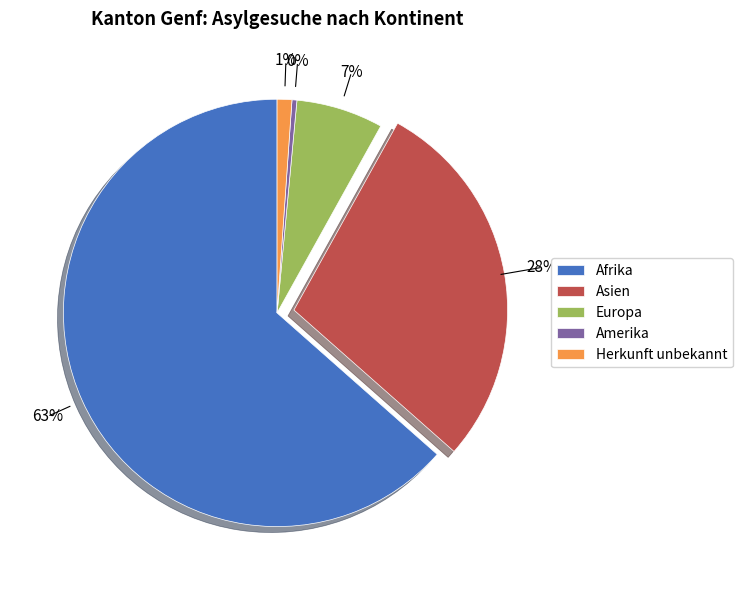

How many slices are in this pie chart?

5